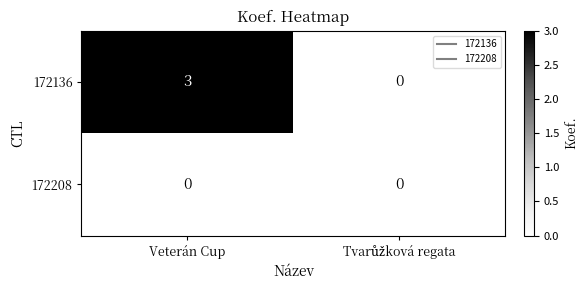

List the series in order of their peak value, lowest first.

172208, 172136